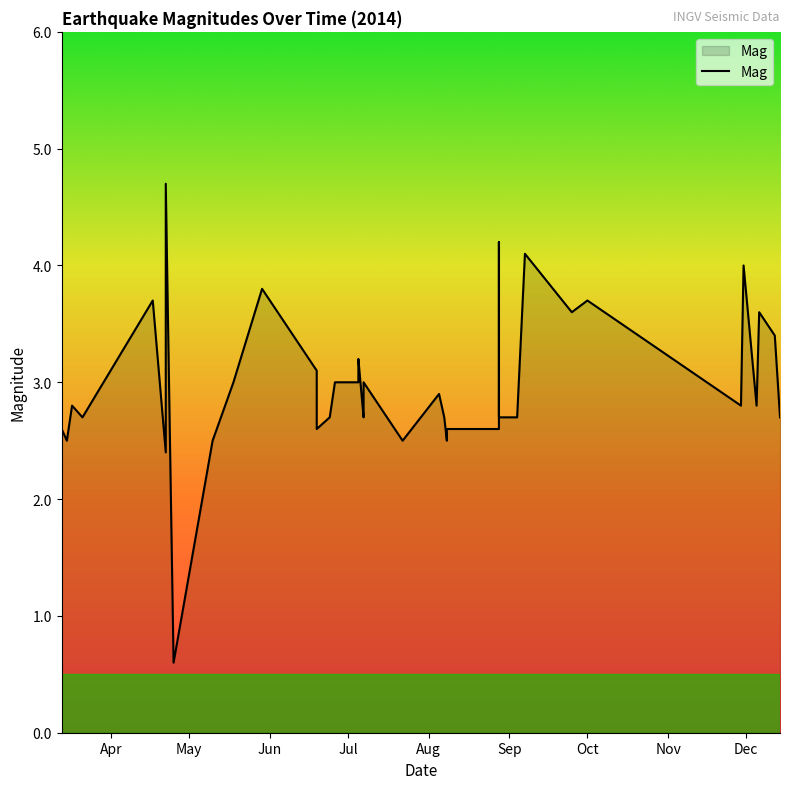

What is the value of the 22nd point from the left?

3.0